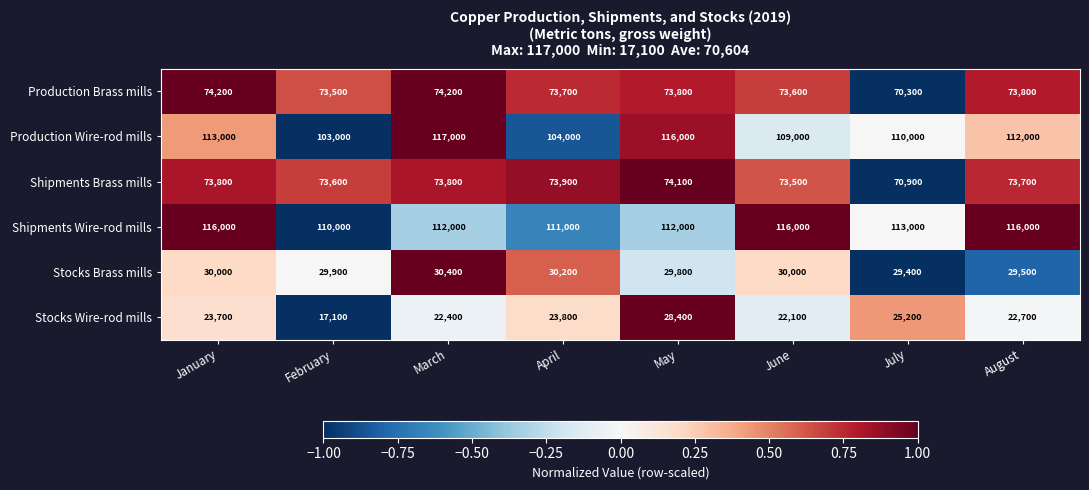

What is the maximum value shown in the chart?

117000